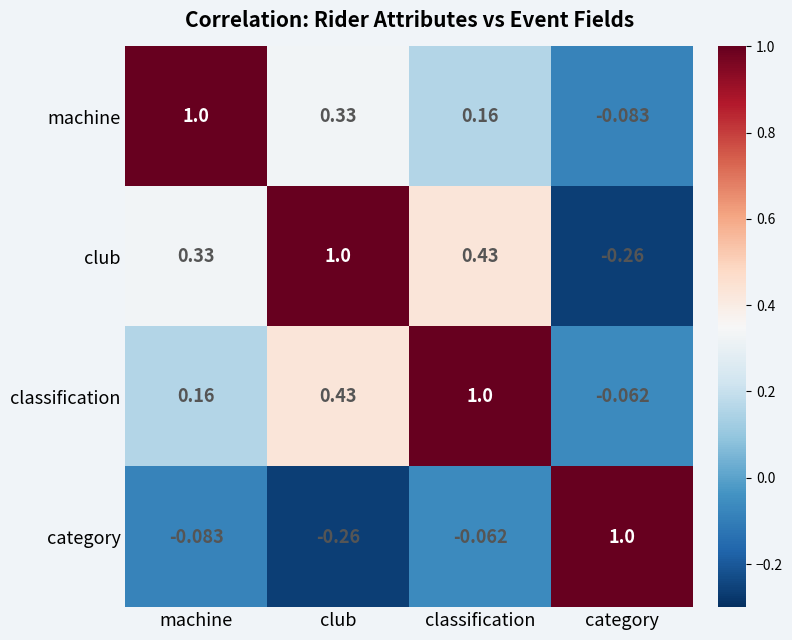

Rank the categories by machine value from highest to lowest.

machine, club, classification, category